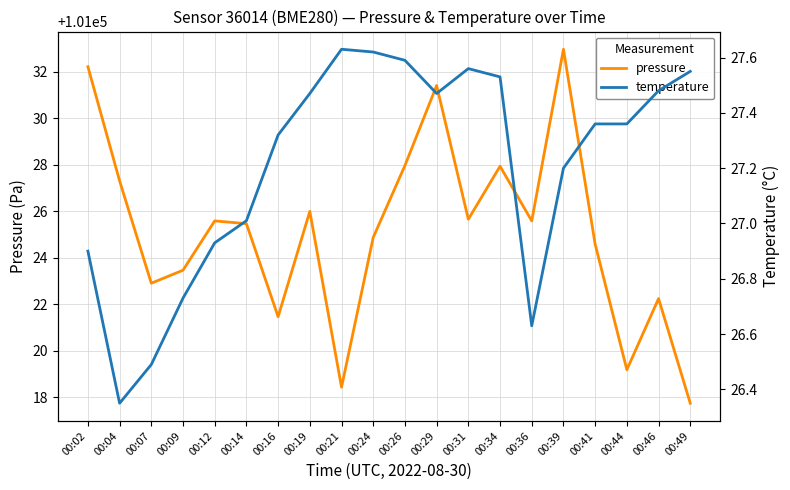

Where is the first local minimum for pressure?

00:07